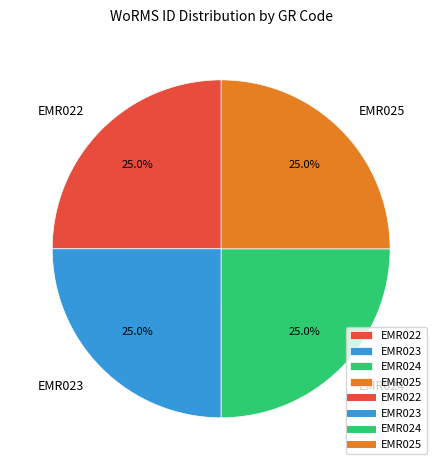

How much of the chart is everything except EMR024?

75.0%